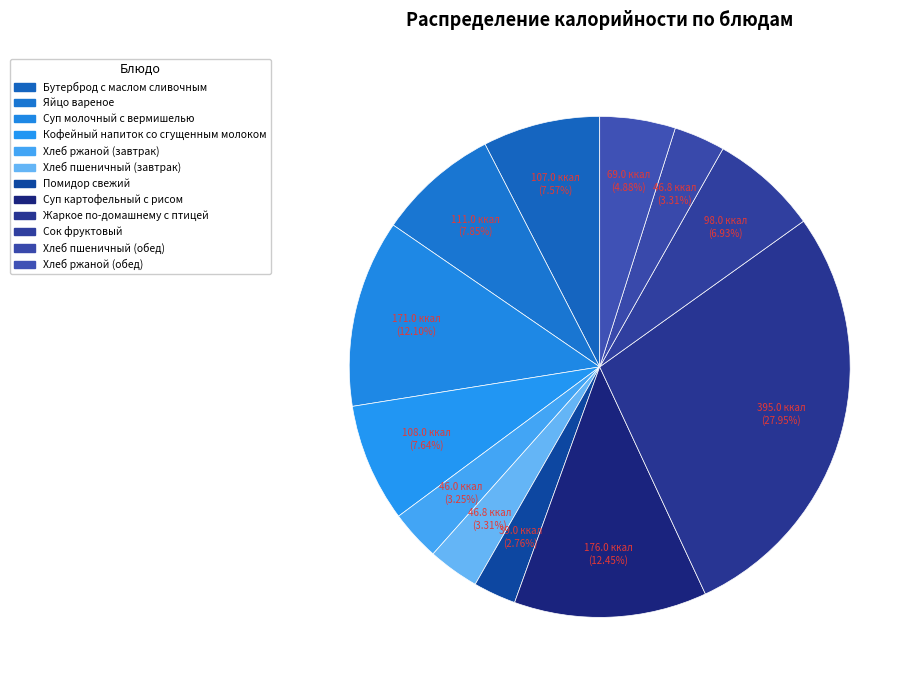

How many segments does this pie chart have?

12